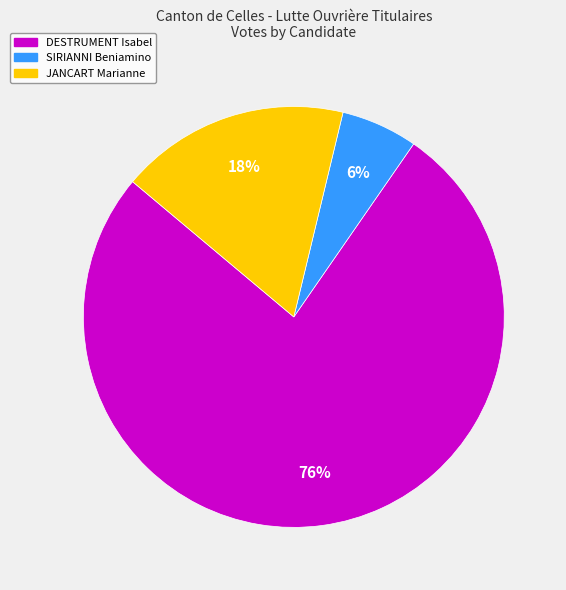

Is there any slice that represents more than half of the pie?

Yes